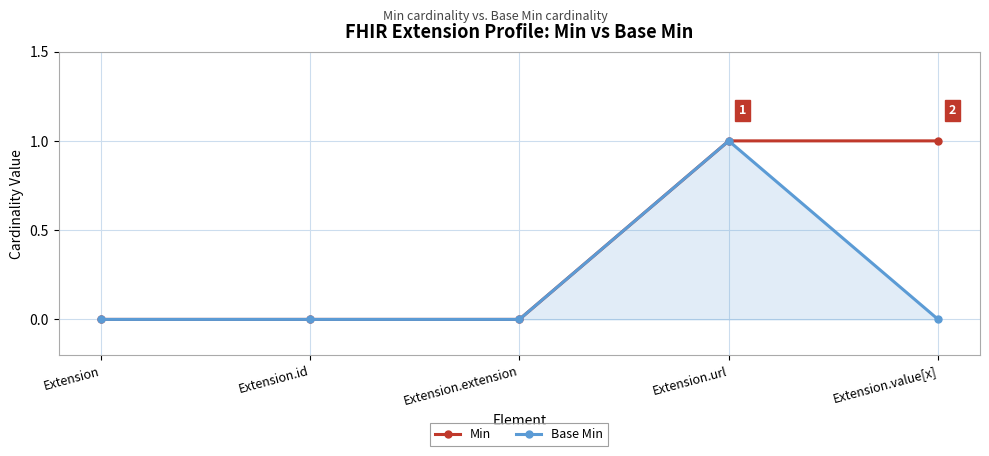

Which series has the largest total across all categories?

Min